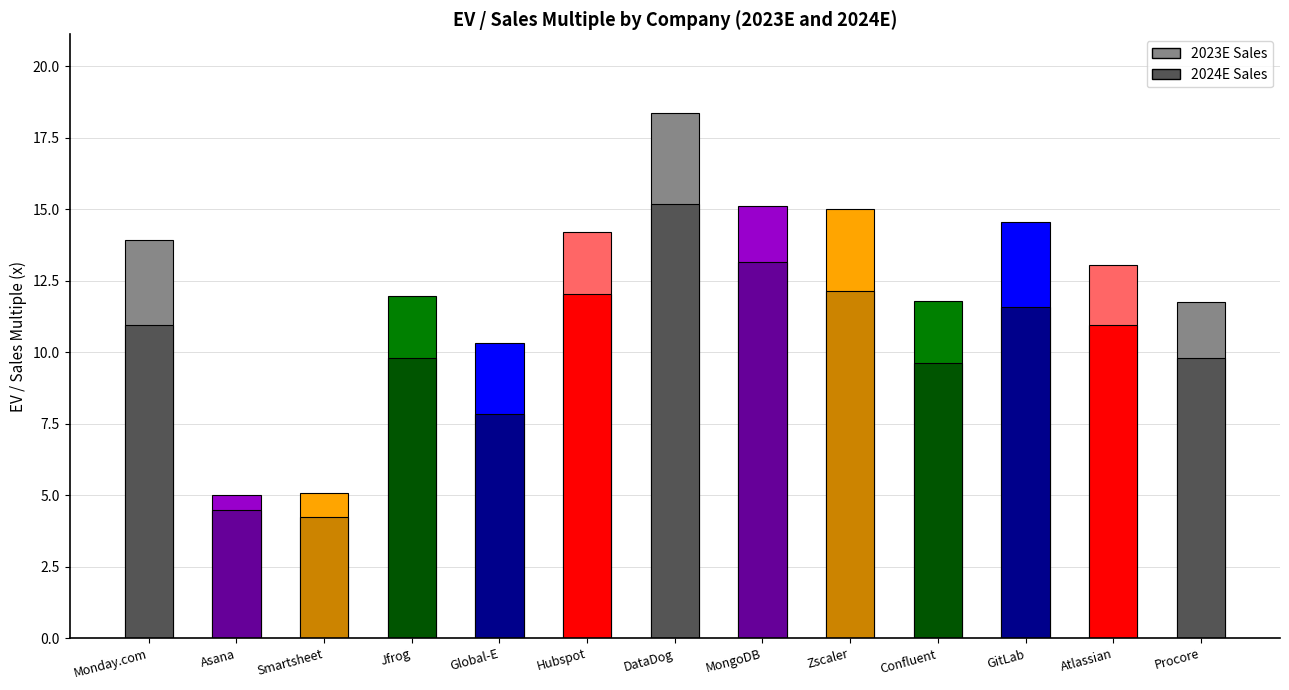

What are all the series names shown in the legend?

2023E Sales, 2024E Sales